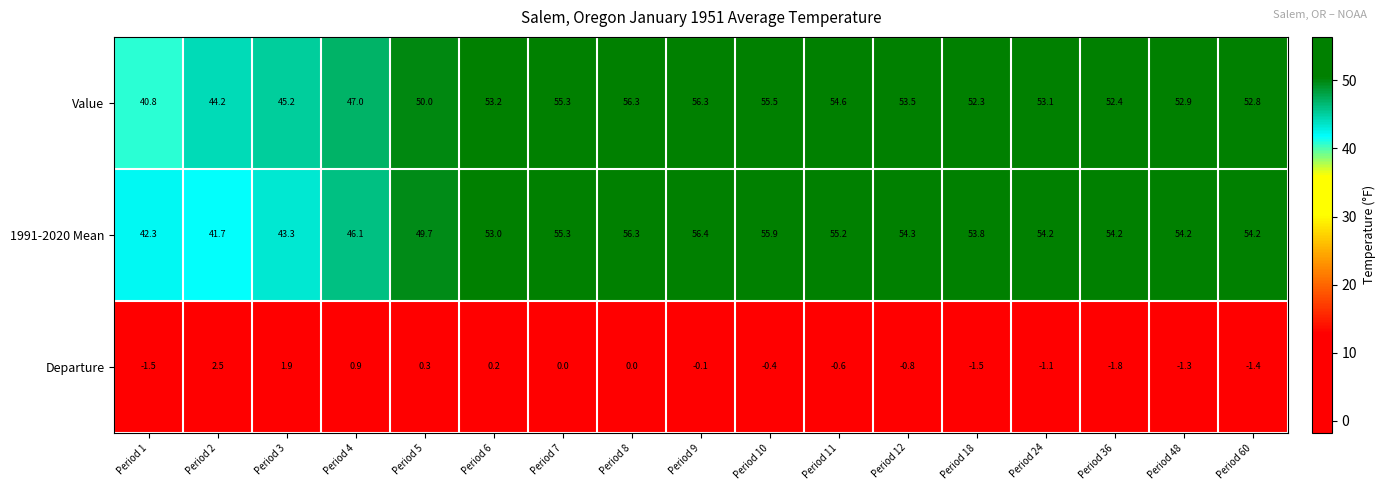

Between Period 12 and Period 48, which series saw the biggest shift?

Value